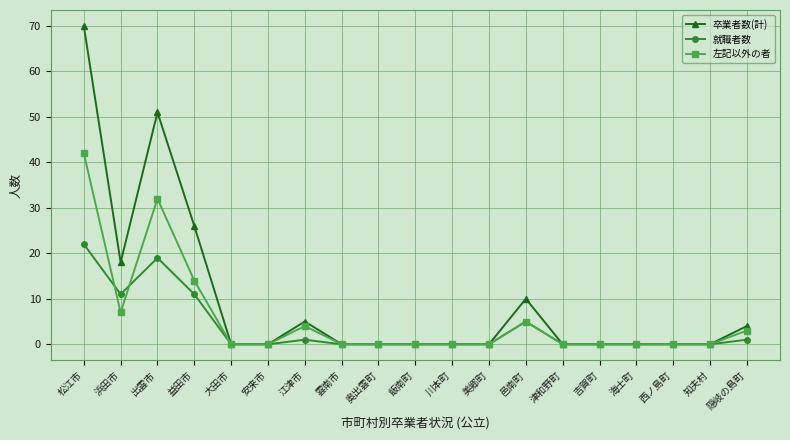

Between 松江市 and 雲南市, which series saw the biggest shift?

卒業者数(計)